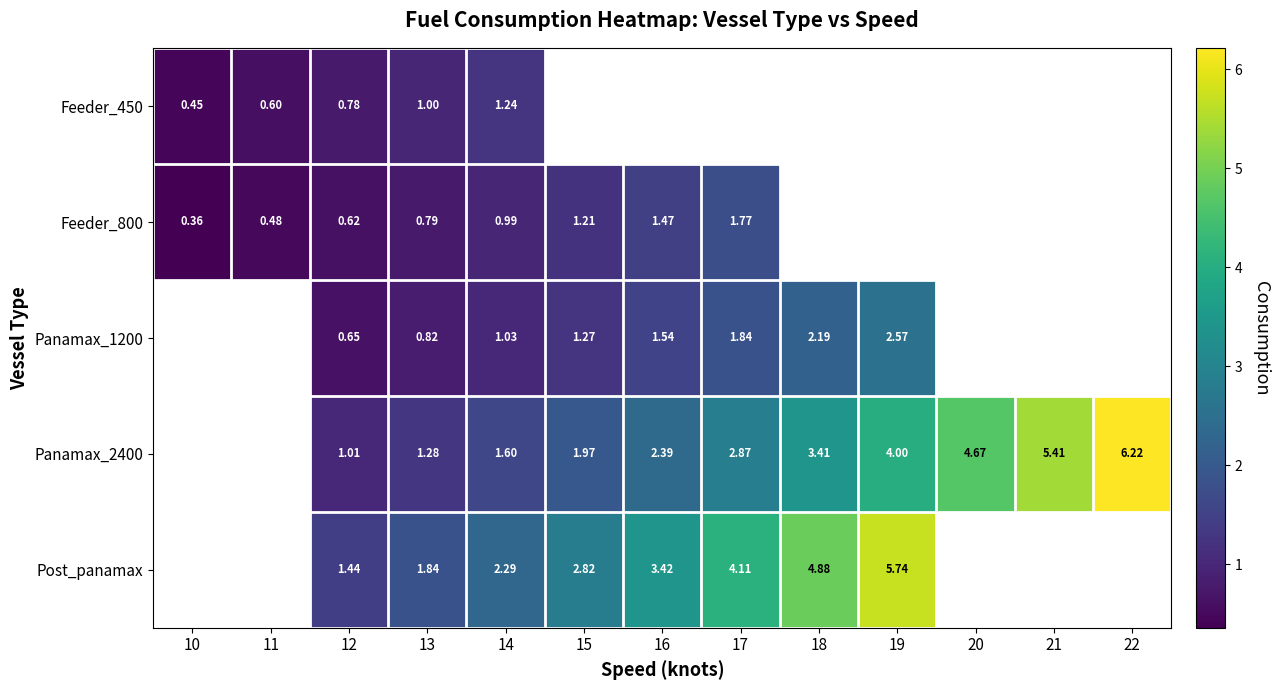

Between 13 and 16, which is larger?

16